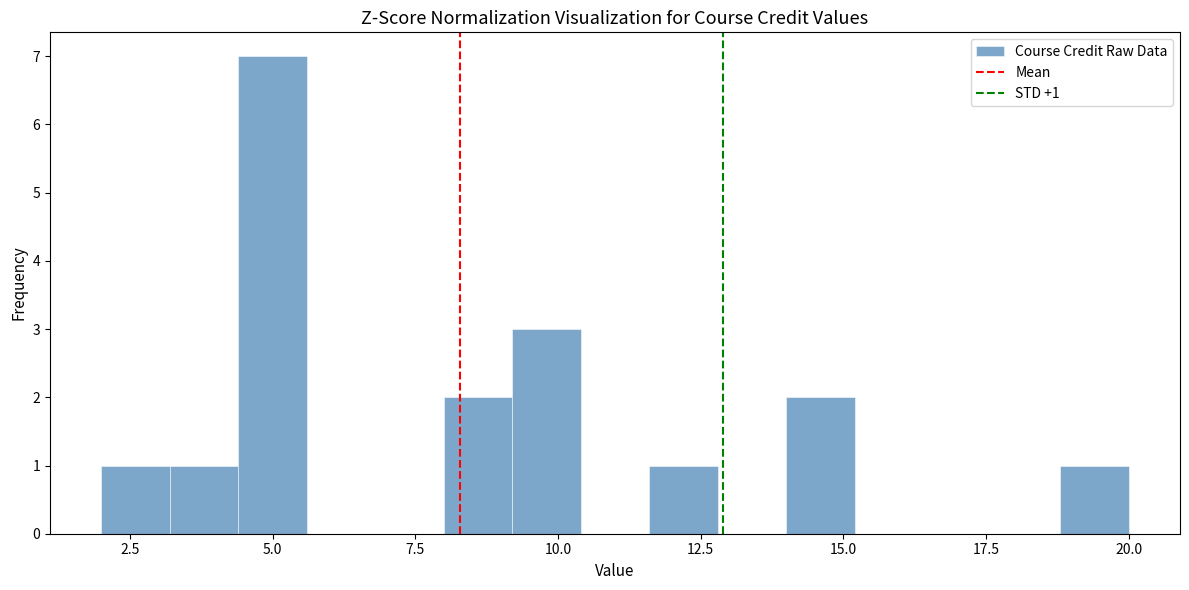

Read against the x-axis, roughly where is the centre of the tallest bar?

5.0